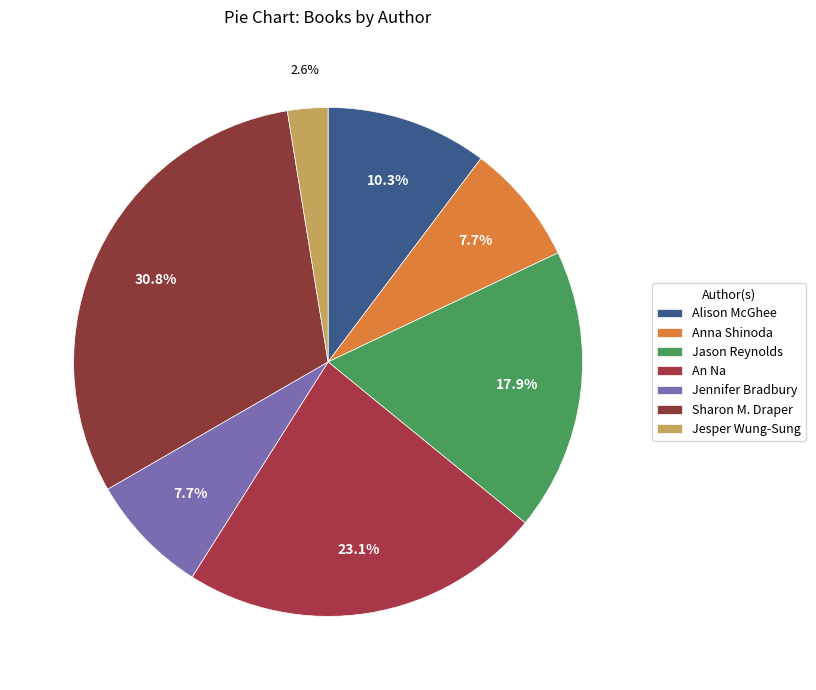

Which category has the biggest portion of the pie?

Sharon M. Draper